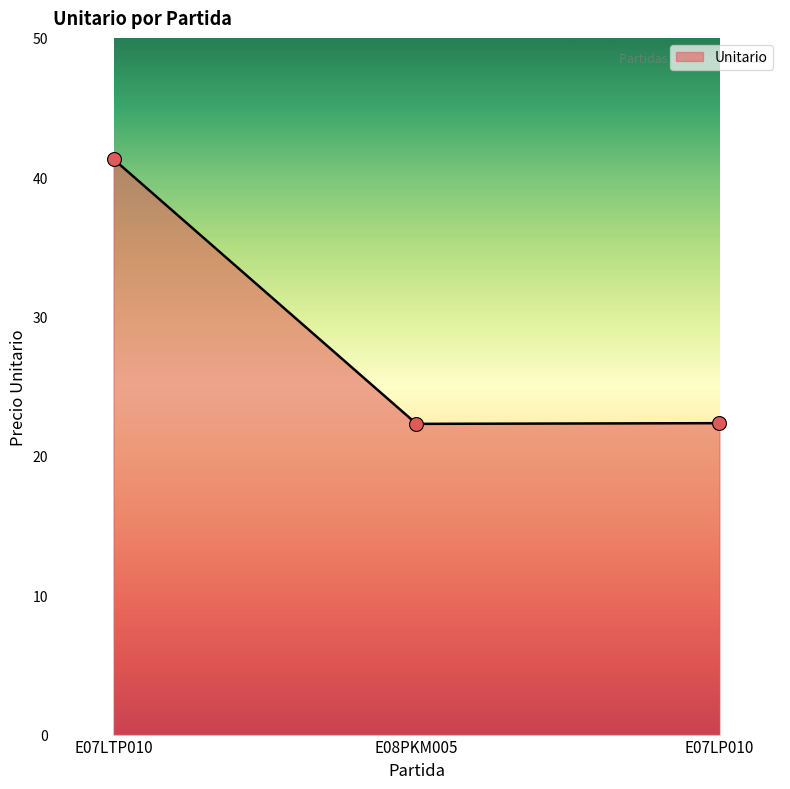

Approximately how many times larger is the value at E08PKM005 compared to E07LP010?

1.0